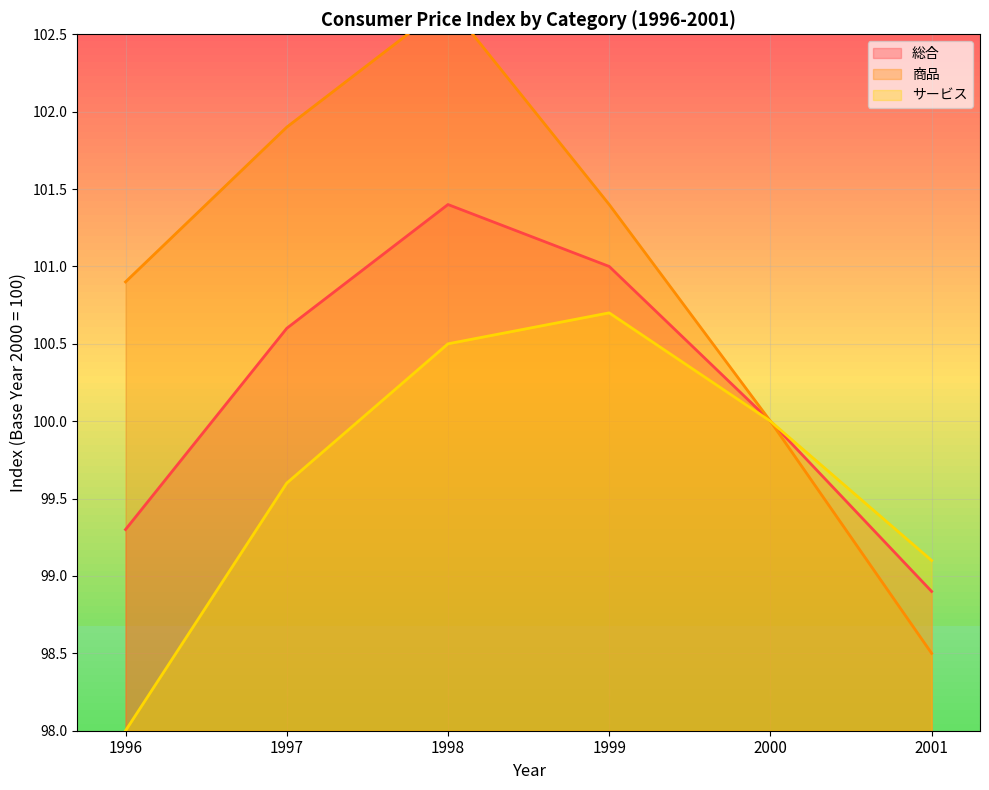

What is the total value across all series at 1997?

302.1